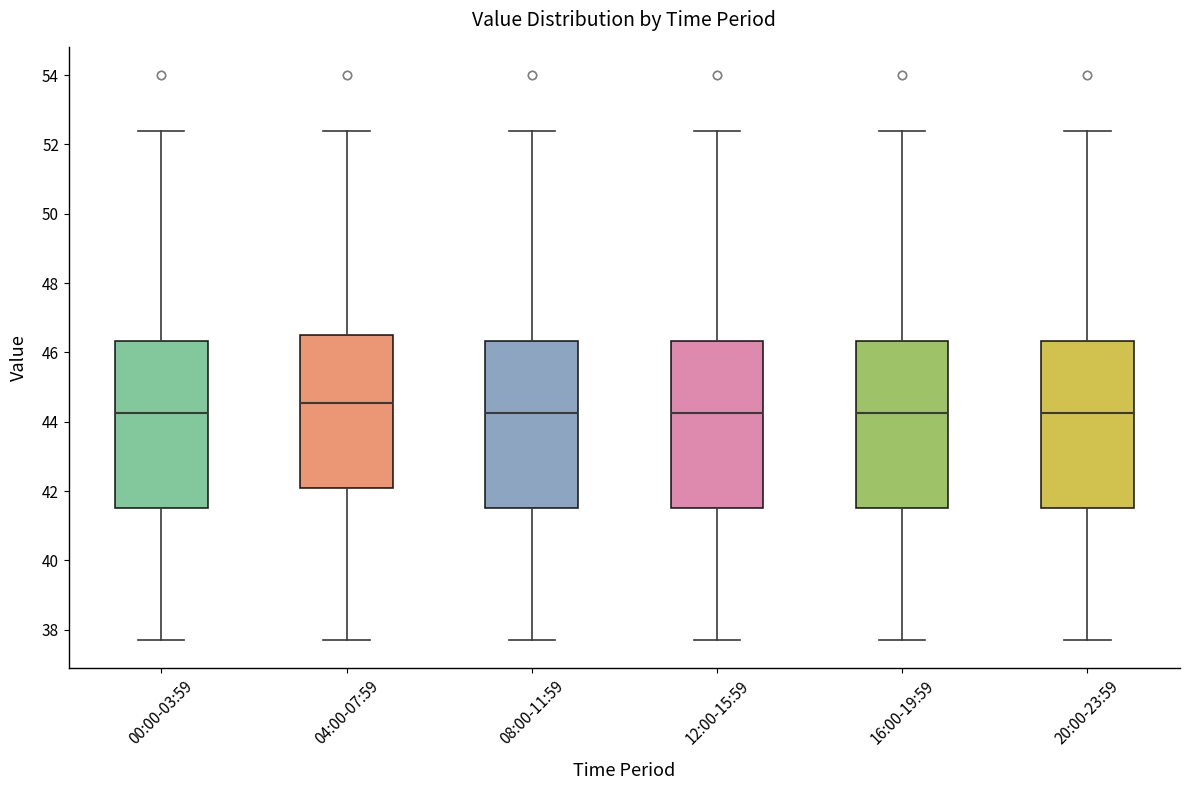

Where is the upper edge of the box for 04:00-07:59 on the y-axis? The values are not printed on the chart, so give them approximately, as read against the axis.

46.6